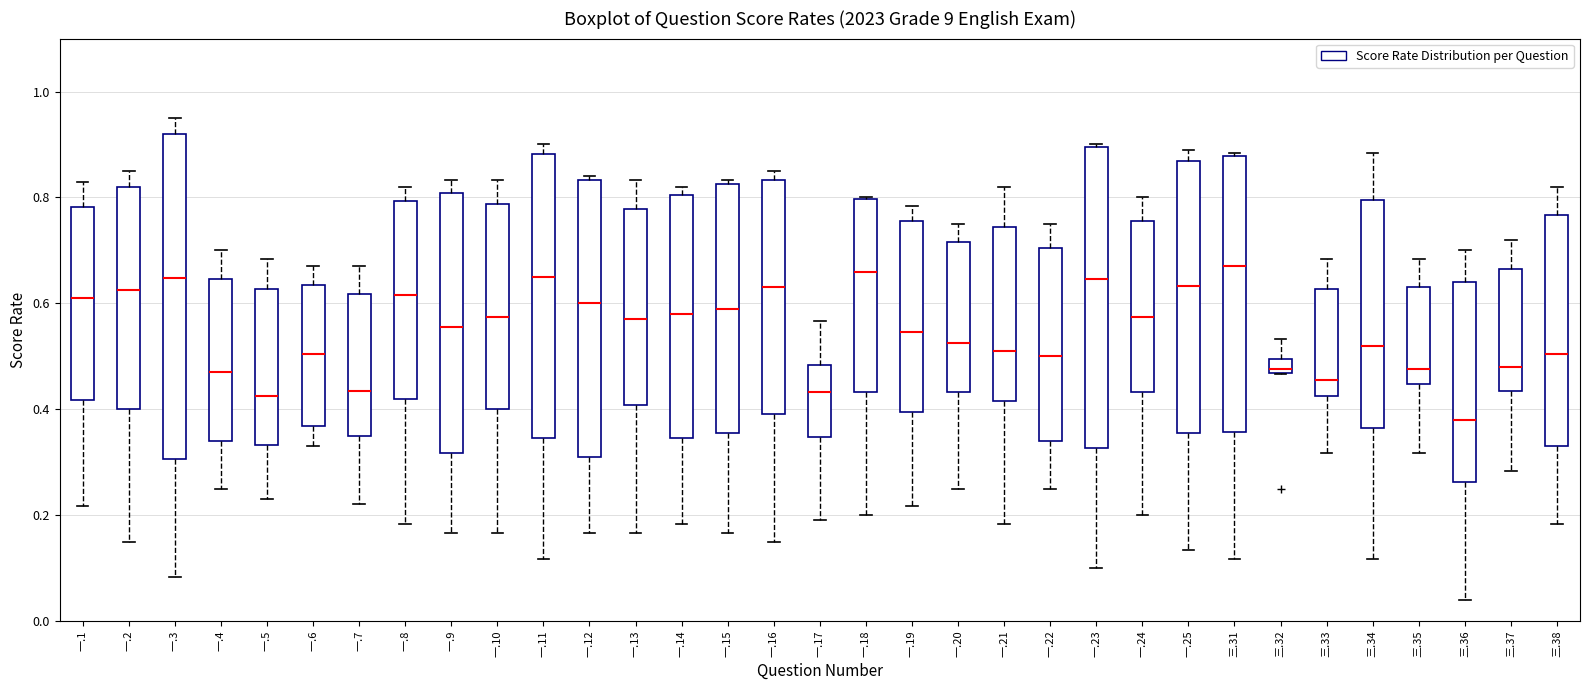

Which box is the tallest, from its lower edge to its upper edge?

一.3